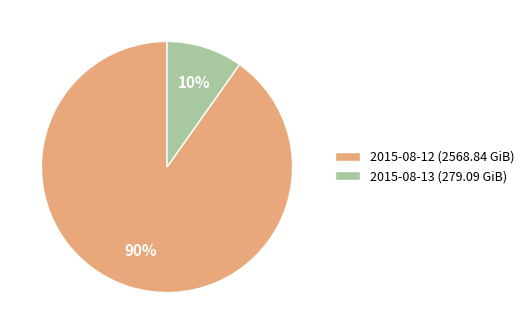

The 2015-08-12 slice represents 78% of the pie. True or false?

False